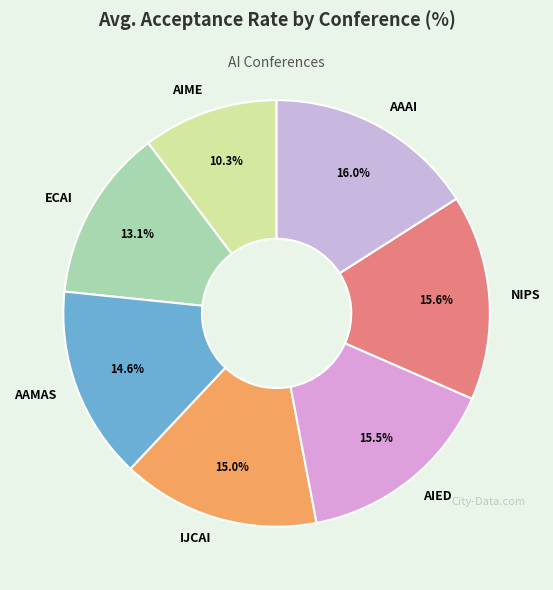

Which has a higher value, AIED or AAMAS?

AIED